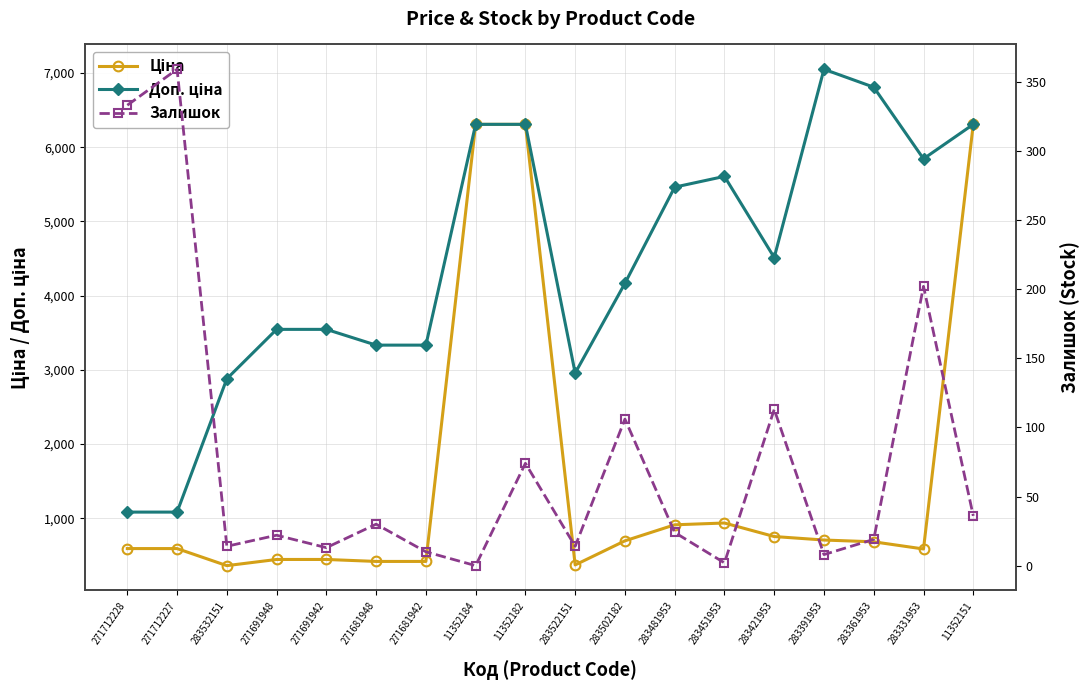

The value of Залишок at 271691948 is 35.1. True or false?

False